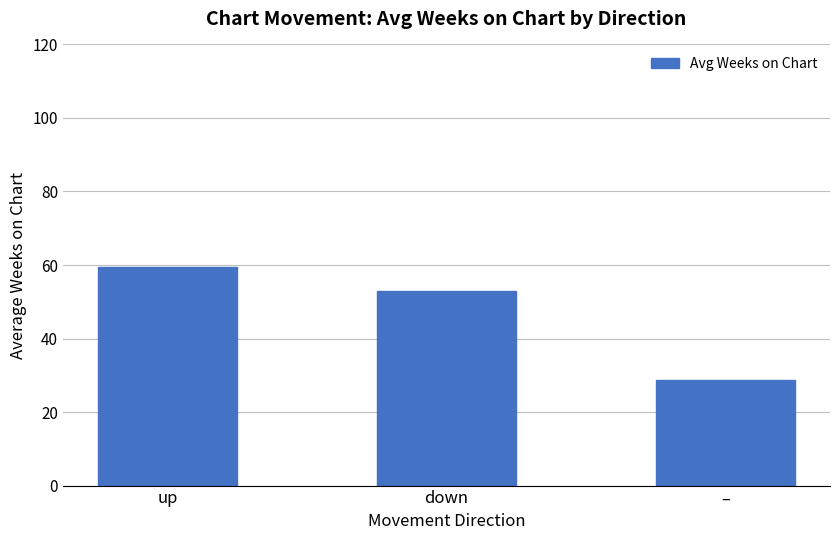

The value at up is 99.3. True or false?

False